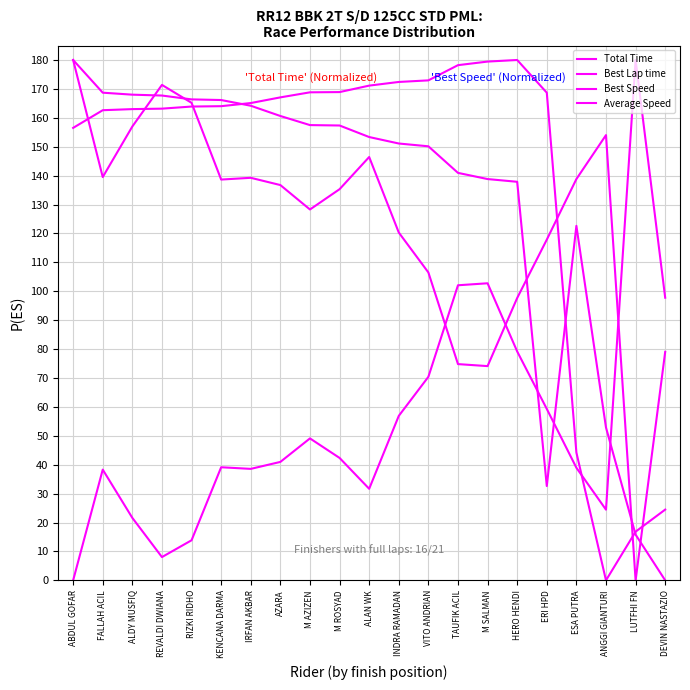

What is the spread (max minus min) of values at REVALDI DWIANA?

163.3